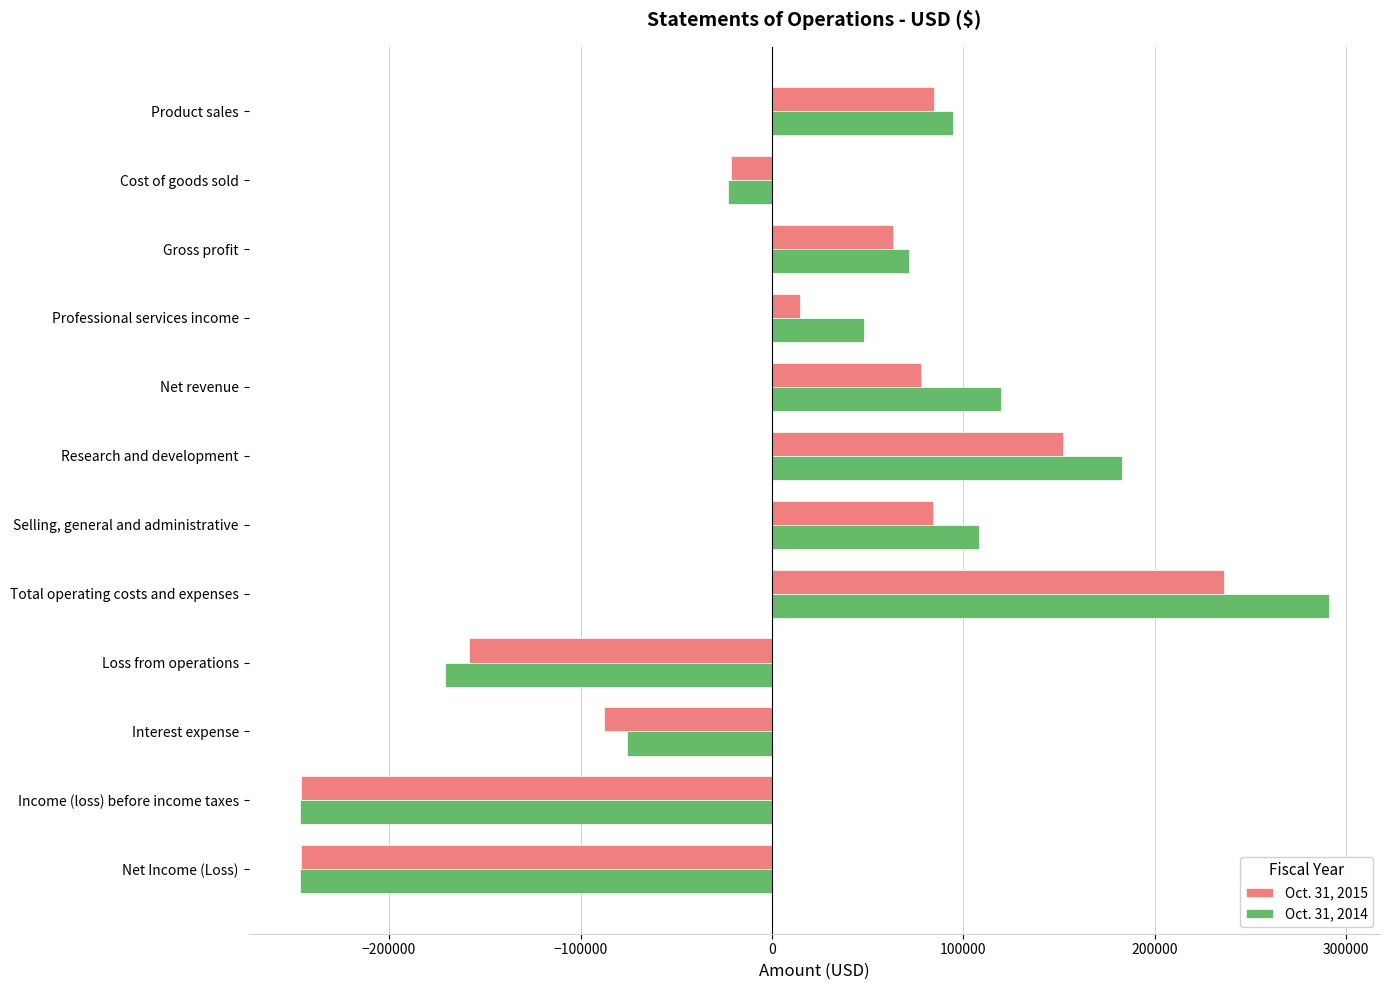

How many categories are shown in the chart?

12